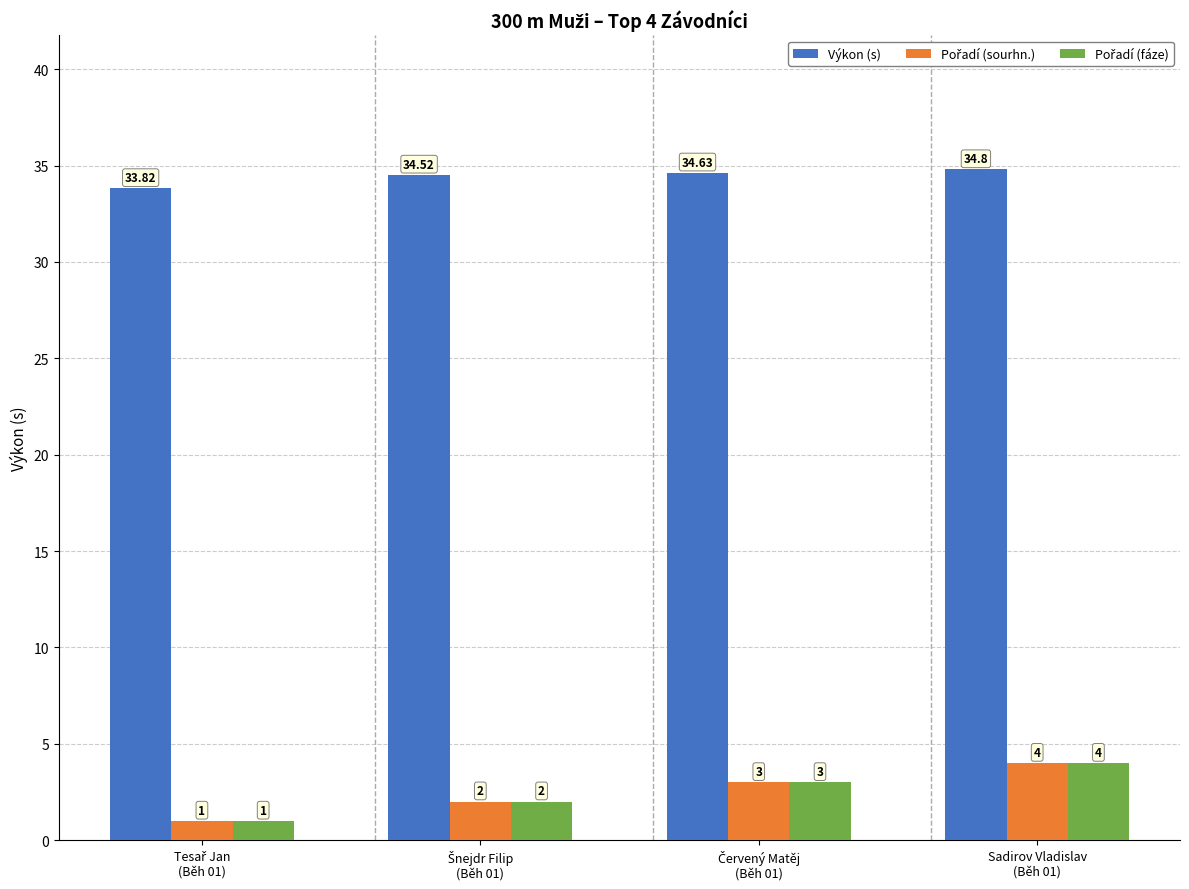

What position from the right is Sadirov Vladislav
(Běh 01)?

1